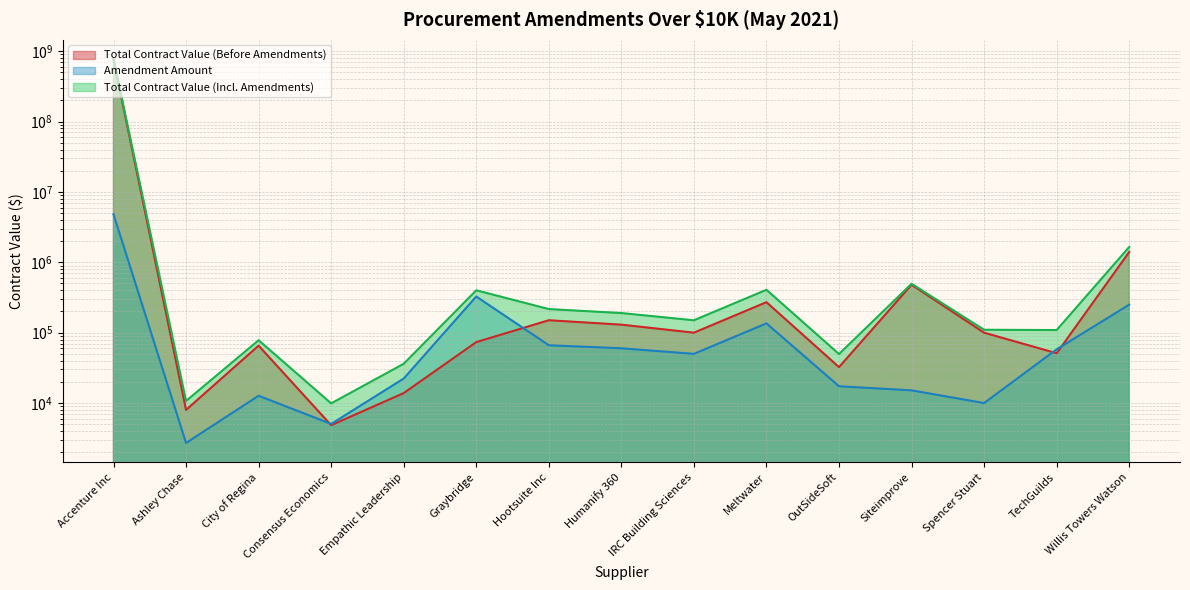

In Amendment Amount, how many points are lower than both neighbors (excluding endpoints)?

4